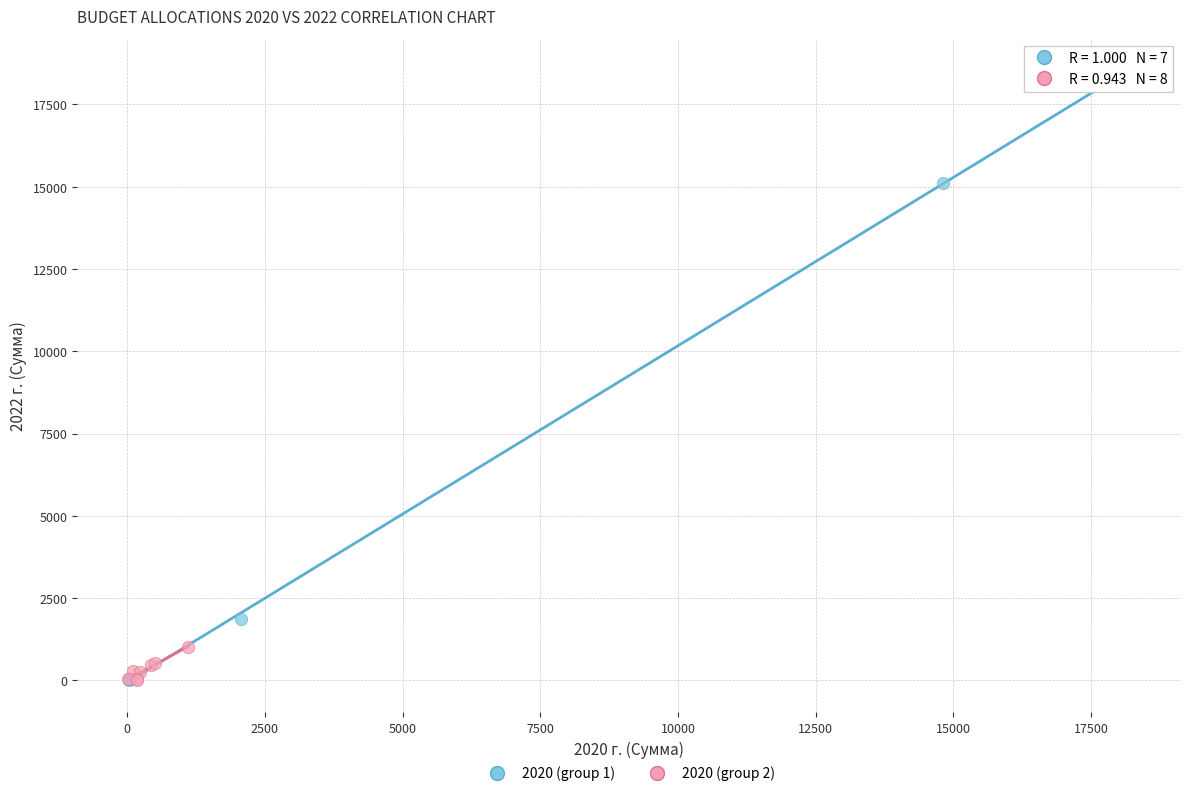

Which series has the widest spread of Y values?

2020 (group 1)